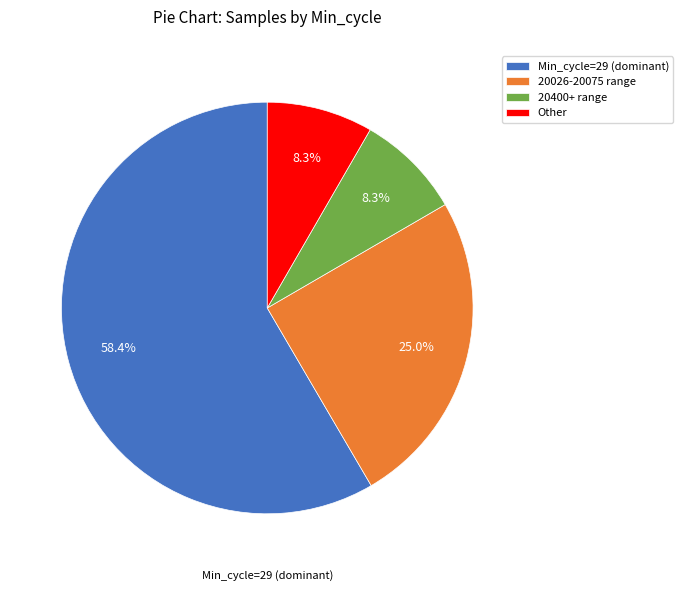

How many slices are in this pie chart?

4